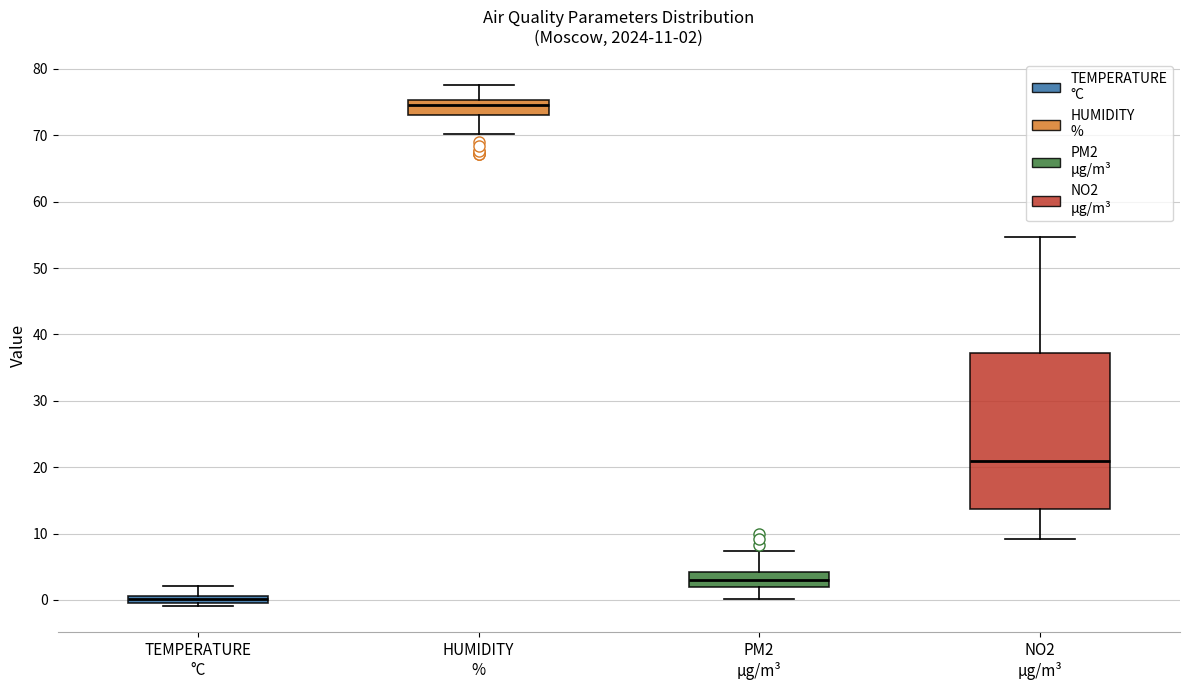

Comparing the boxes themselves (not the whiskers), which one is the tallest?

NO2 µg/m³